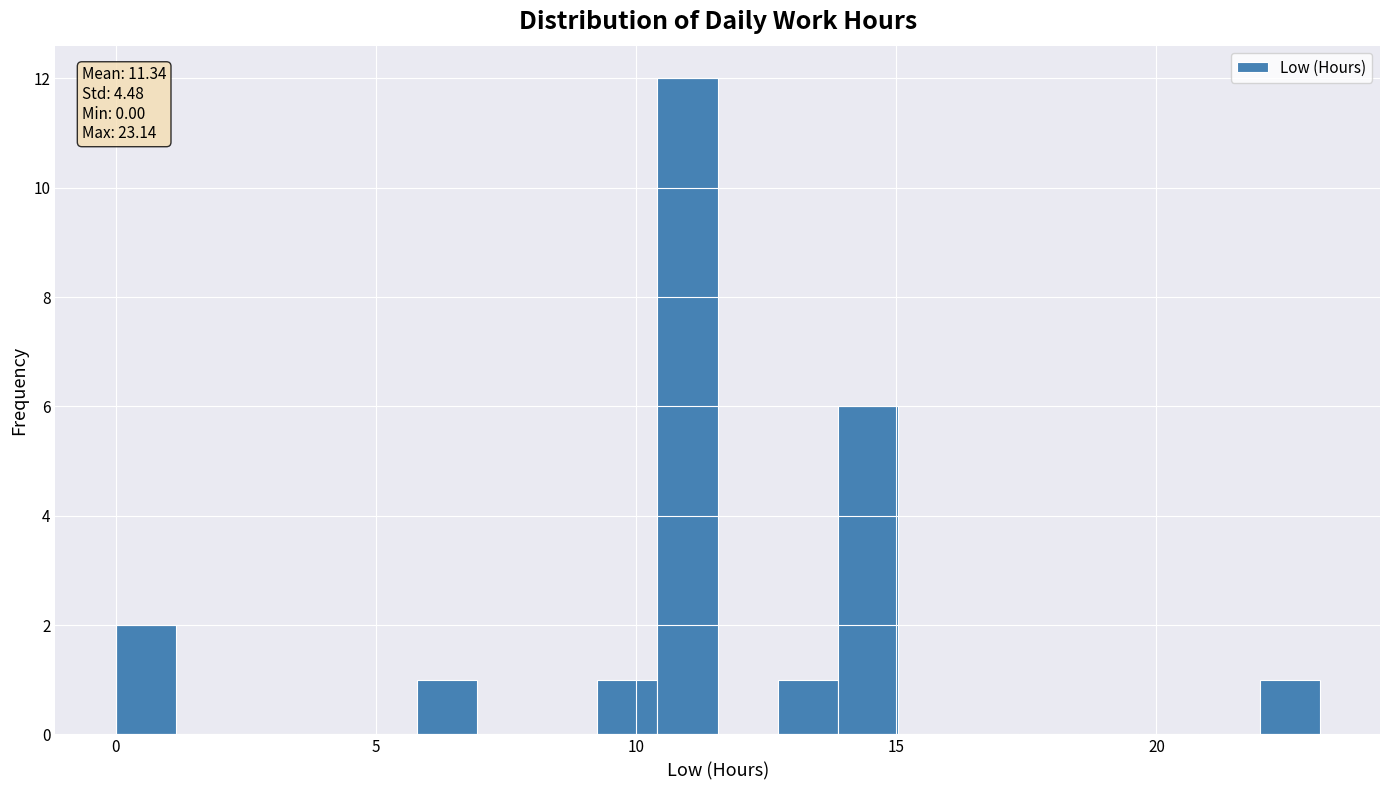

Around what value on the x-axis is the tallest bar? Give the approximate position of its centre, as read against the axis.

11.0